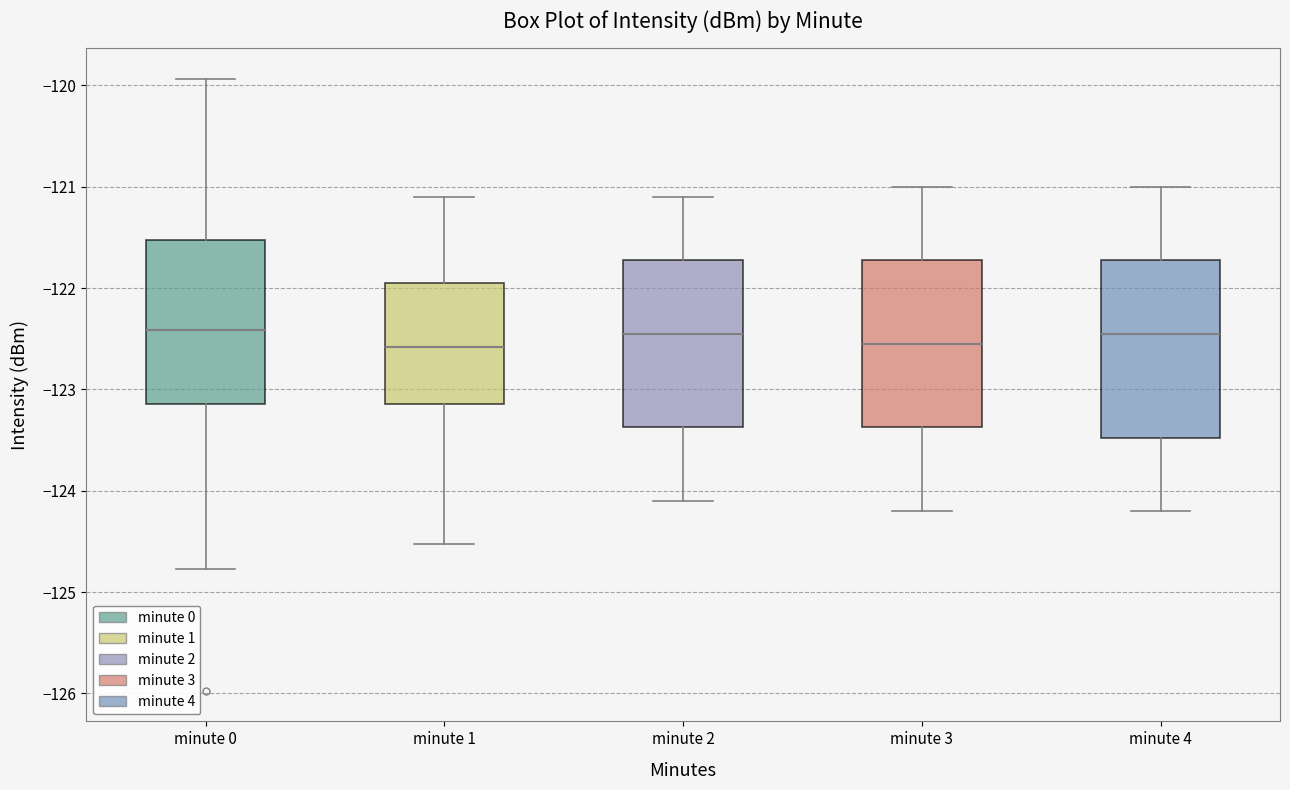

Reading left to right, read every box against the y-axis: the position of its median line, the range the box covers, and the ends of its whiskers. The values are not printed on the chart, so give them approximately, as read against the axis.

minute 0: median -122.4, box -123.1 to -121.5, whiskers -124.8 to -119.9
minute 1: median -122.6, box -123.1 to -121.9, whiskers -124.5 to -121.1
minute 2: median -122.4, box -123.4 to -121.7, whiskers -124.1 to -121.1
minute 3: median -122.5, box -123.4 to -121.7, whiskers -124.2 to -121.0
minute 4: median -122.4, box -123.5 to -121.7, whiskers -124.2 to -121.0